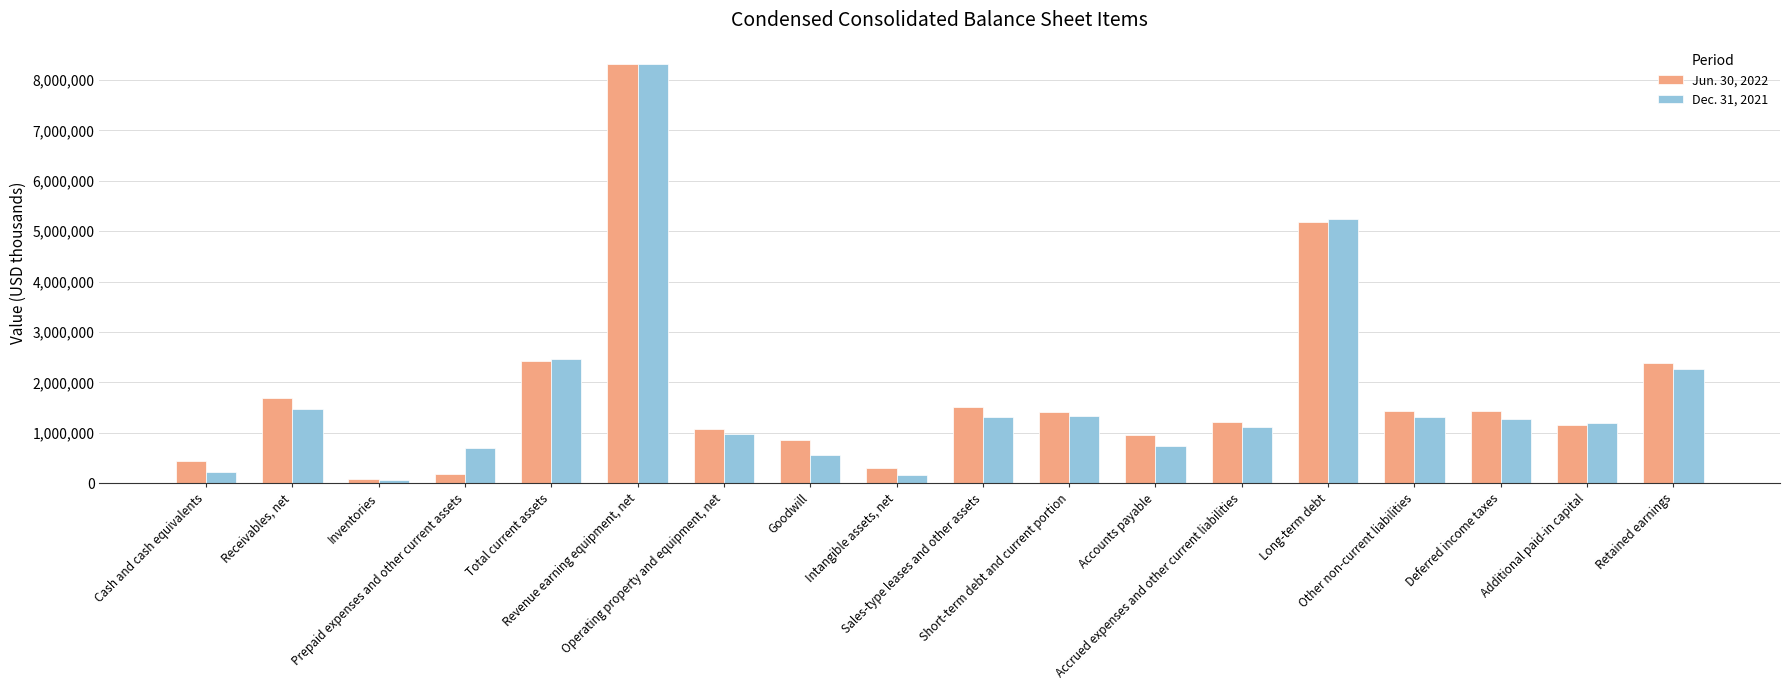

What is the greatest value displayed?

8323039